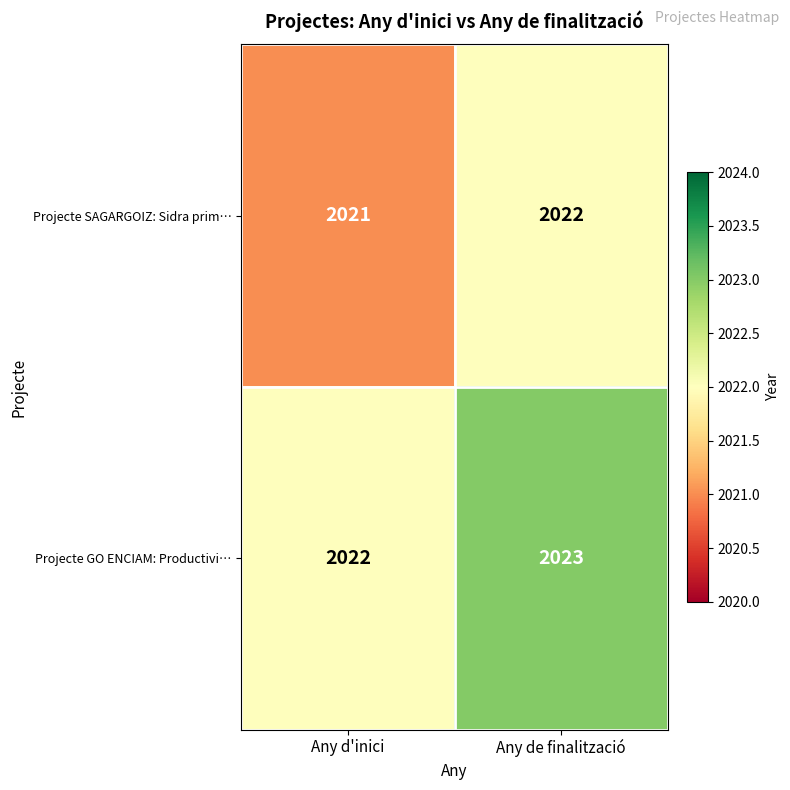

Is it true that Projecte GO ENCIAM: Productivi… equals 2022 at Any d'inici?

True